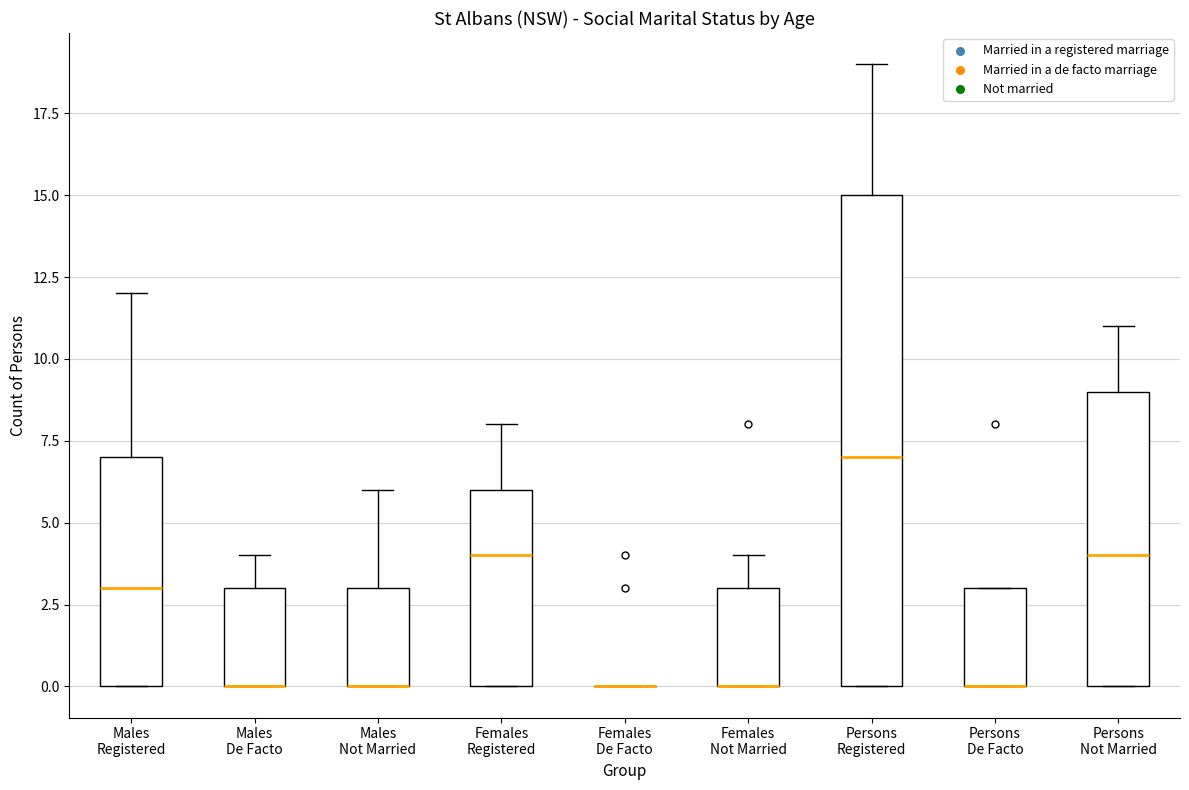

Reading left to right, transcribe this box plot: for each box, give where its median line is, the range the box spans, and where its two whiskers end, as read against the y-axis. The values are not printed on the chart, so give them approximately, as read against the axis.

Males Registered: median 3, box 0 to 7, whiskers 0 to 12
Males De Facto: median 0 (drawn on the box's lower edge), box 0 to 3, whiskers 0 to 4
Males Not Married: median 0 (drawn on the box's lower edge), box 0 to 3, whiskers 0 to 6
Females Registered: median 4, box 0 to 6, whiskers 0 to 8
Females De Facto: box collapsed to a line at 0, whiskers 0 to 0
Females Not Married: median 0 (drawn on the box's lower edge), box 0 to 3, whiskers 0 to 4
Persons Registered: median 7, box 0 to 15, whiskers 0 to 19
Persons De Facto: median 0 (drawn on the box's lower edge), box 0 to 3, whiskers 0 to 3
Persons Not Married: median 4, box 0 to 9, whiskers 0 to 11